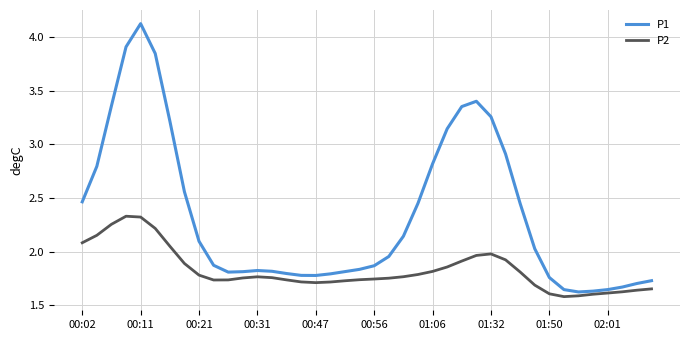

What is the maximum value for P1?

4.1